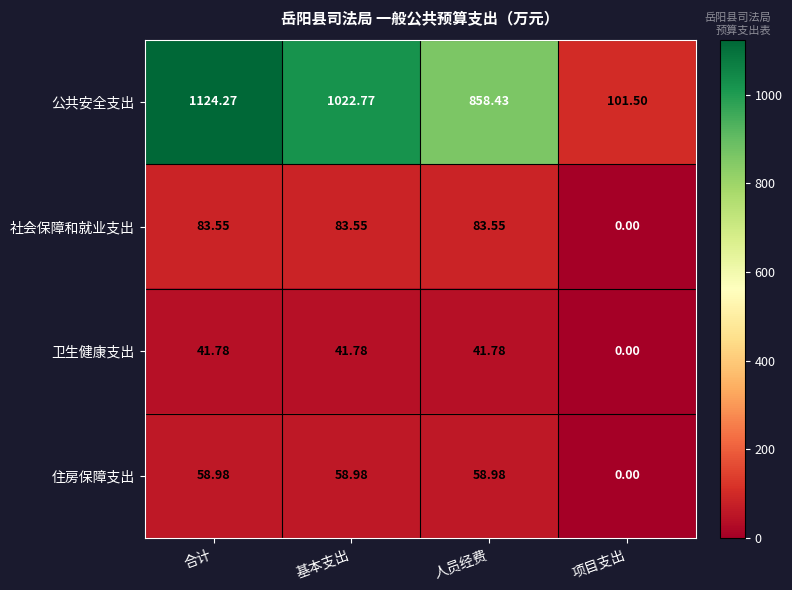

Which series has the largest total across all categories?

公共安全支出